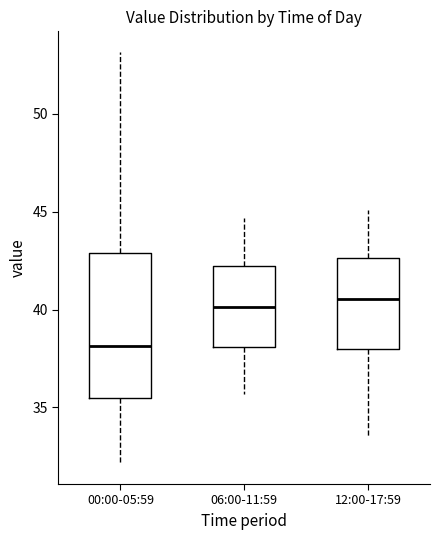

Reading left to right, transcribe this box plot: for each box, give where its median line is, the range the box spans, and where its two whiskers end, as read against the y-axis. The values are not printed on the chart, so give them approximately, as read against the axis.

00:00-05:59: median 38.0, box 35.5 to 43.0, whiskers 32.0 to 53.0
06:00-11:59: median 40.0, box 38.0 to 42.0, whiskers 35.5 to 44.5
12:00-17:59: median 40.5, box 38.0 to 42.5, whiskers 33.5 to 45.0